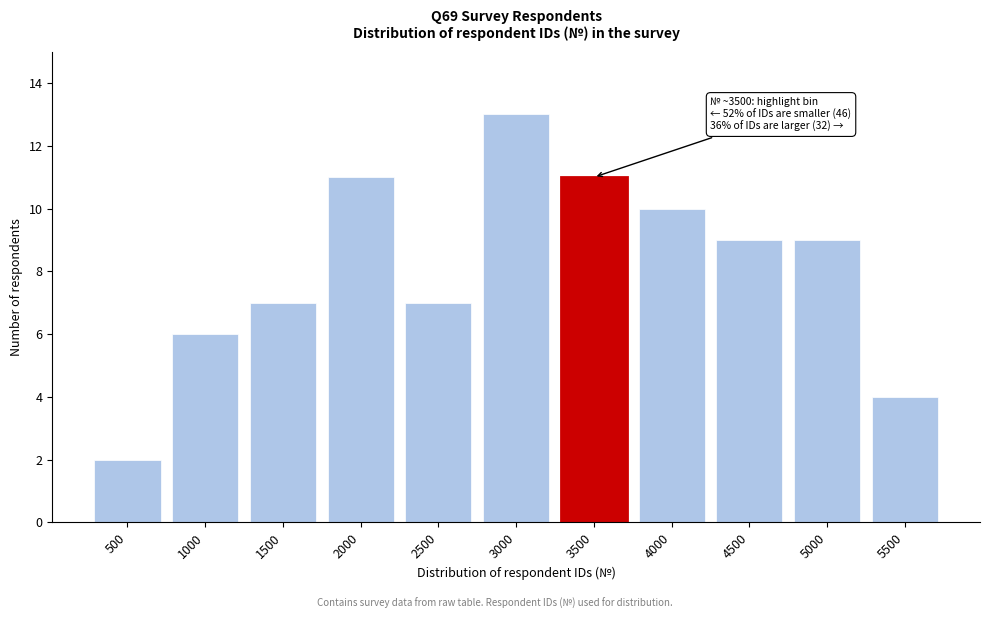

Reading right to left, extract all data points from this chart.

5500=4	5000=9	4500=9	4000=10	3500=11	3000=13	2500=7	2000=11	1500=7	1000=6	500=2